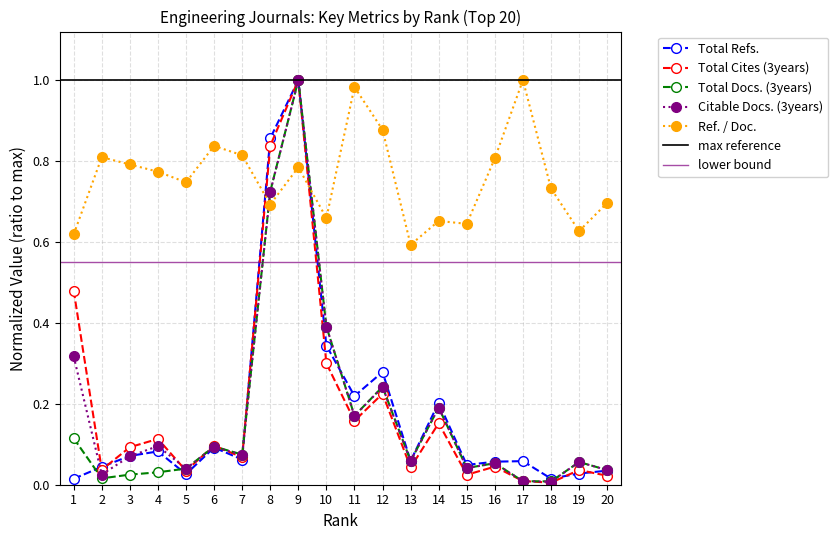

True or false: Total Cites (3years) and Total Refs. cross at least once.

True